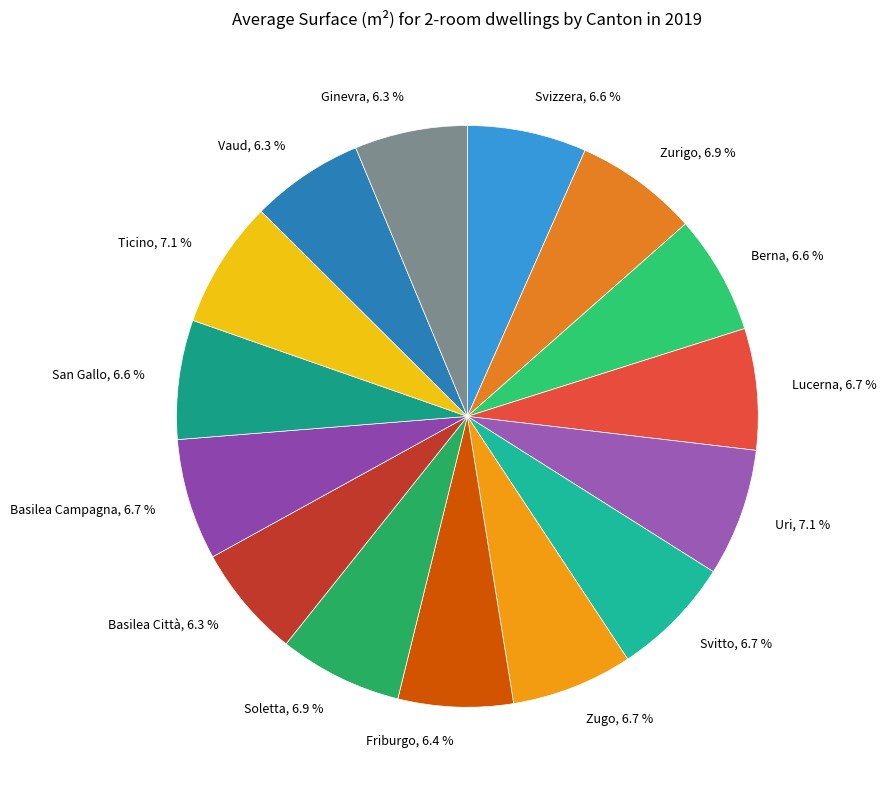

Count the number of slices in the pie.

15